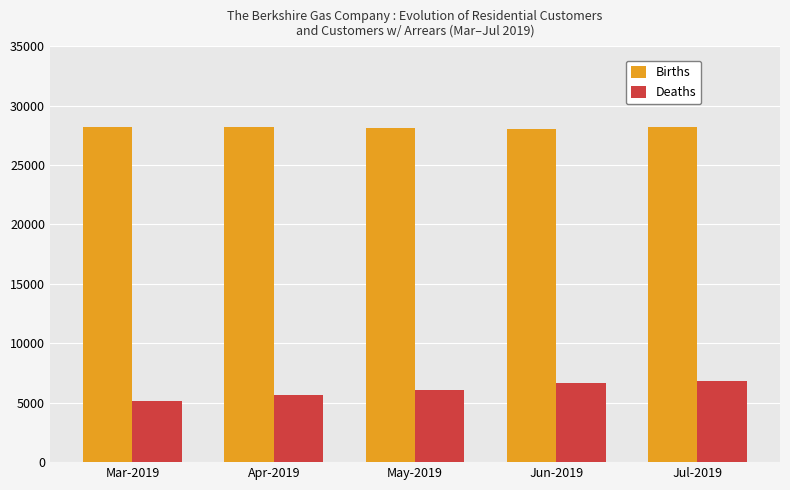

Read the Deaths value at Mar-2019, to the nearest 100.

5100